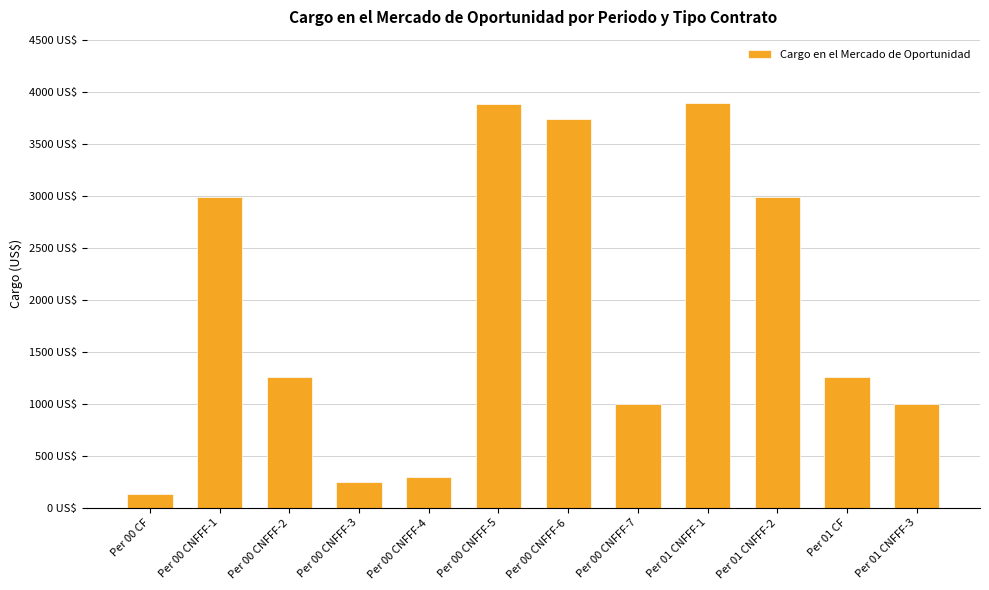

Are the bars horizontal?

No